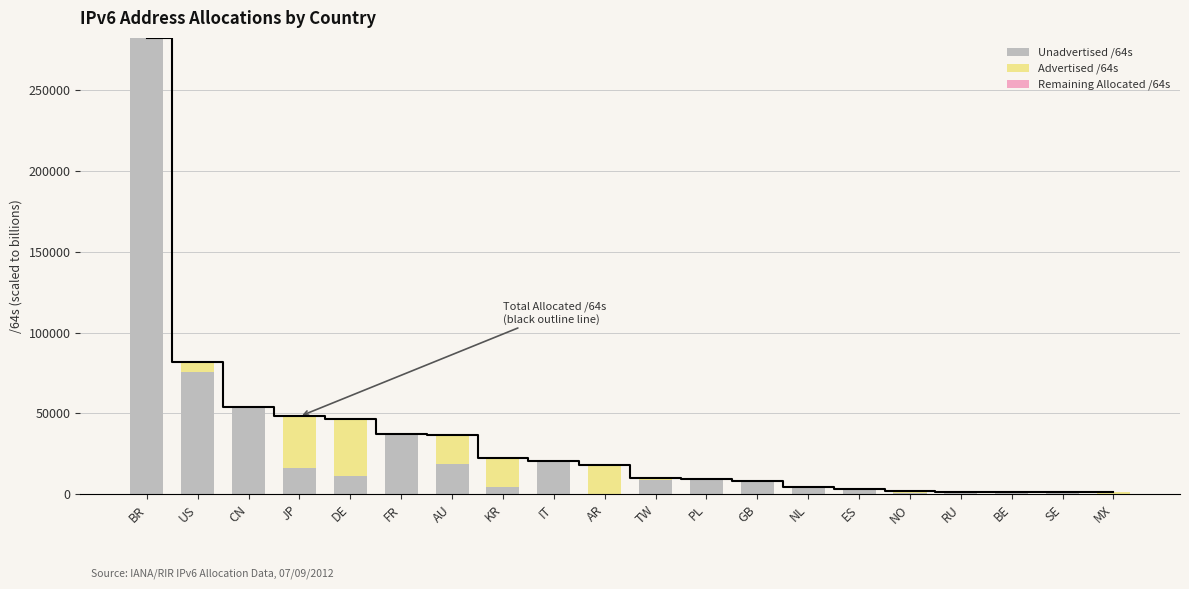

What is the maximum value for Advertised /64s?

35291.7